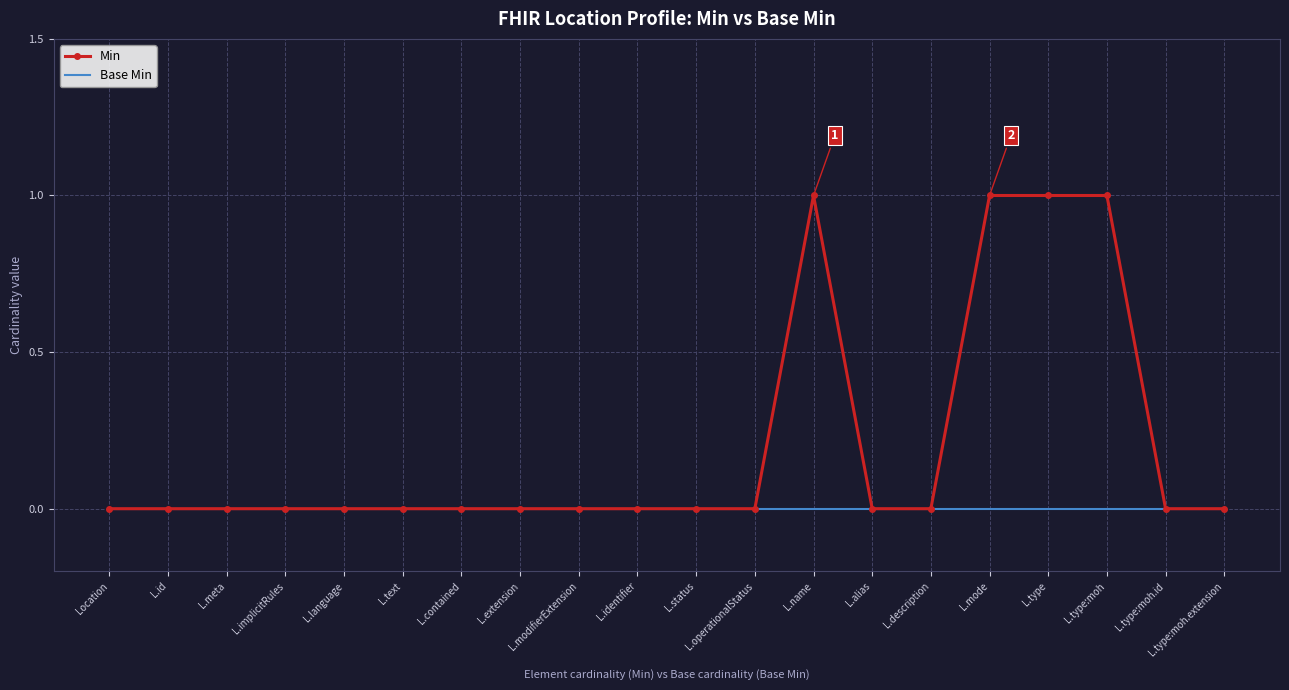

How many series are shown in this chart?

2